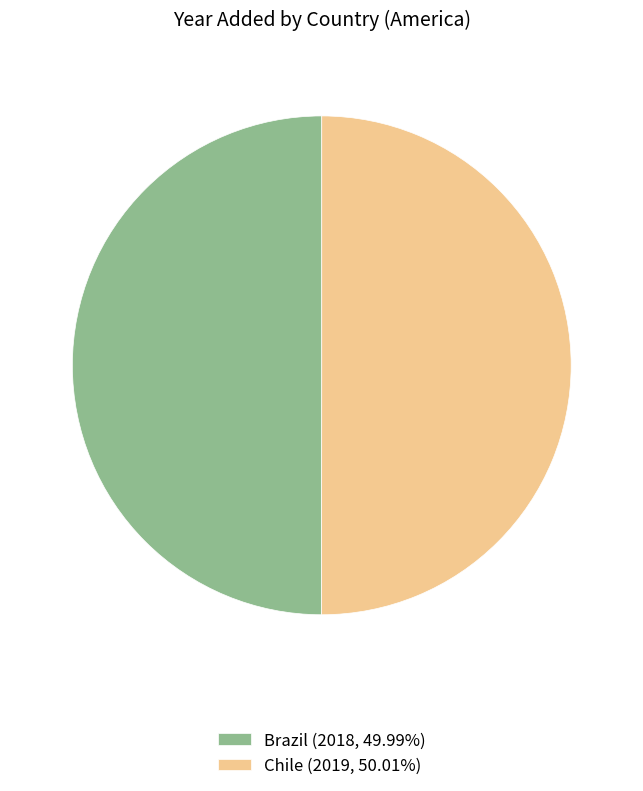

Combined, do Chile (2019, 50.01%) and Brazil (2018, 49.99%) account for over 50%?

Yes